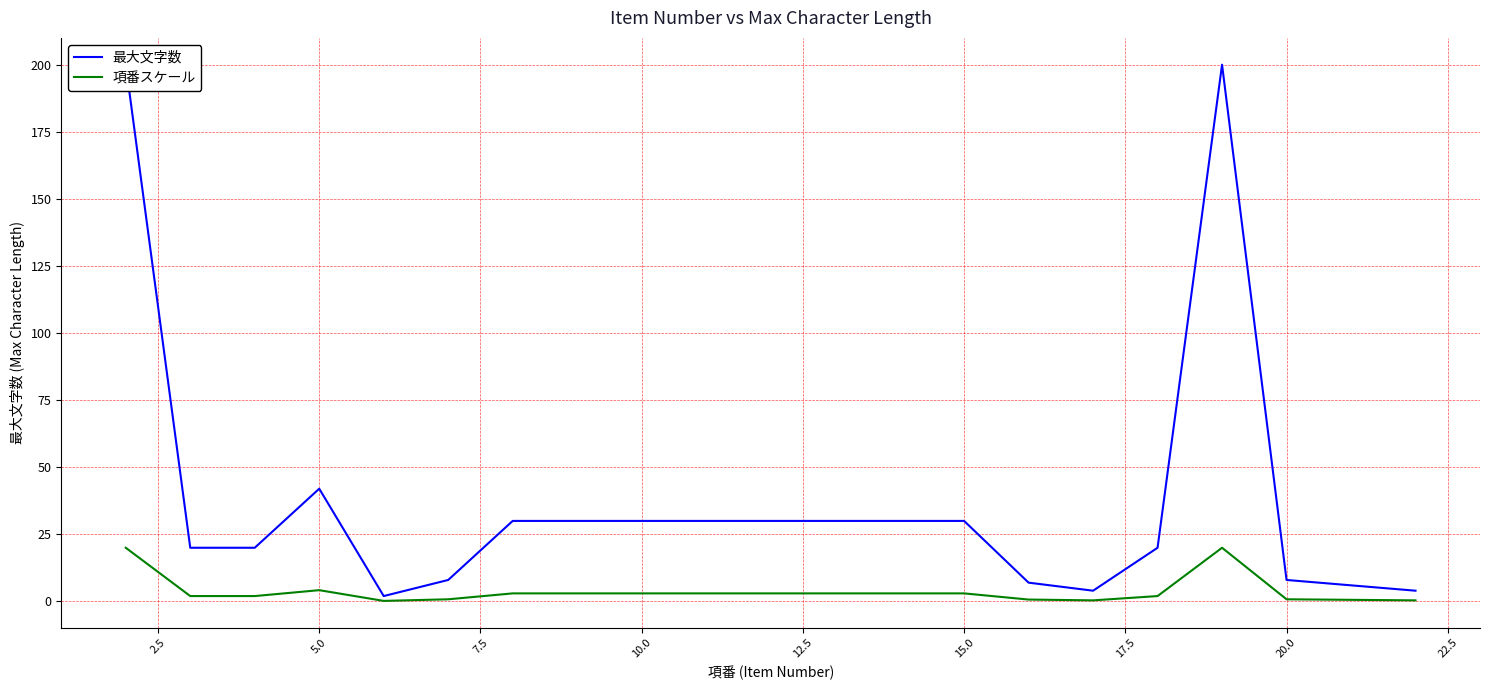

What is the difference between the maximum and minimum values in the 最大文字数 series?

198.0